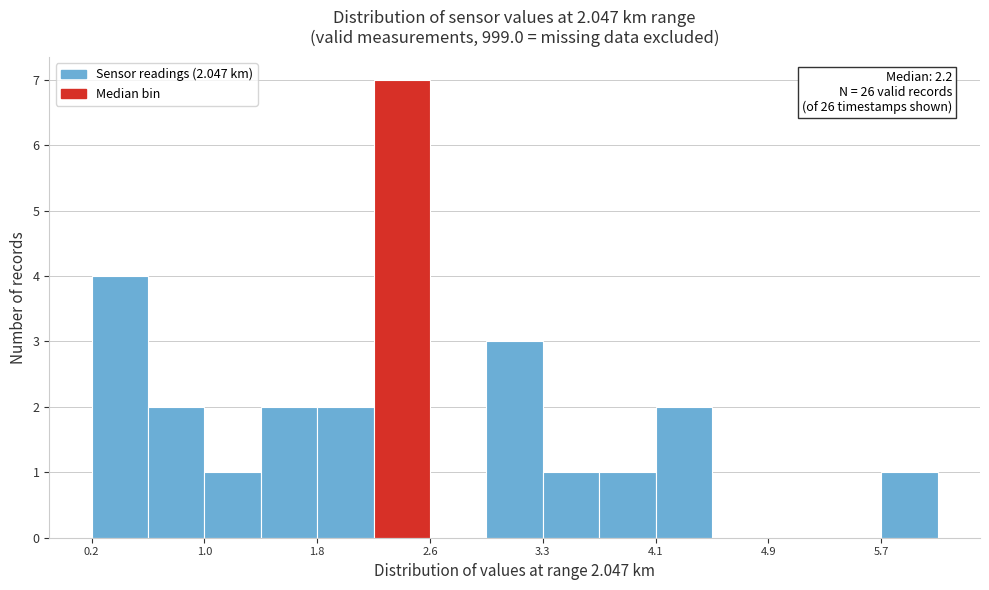

Read against the x-axis, roughly where is the centre of the tallest bar?

2.4